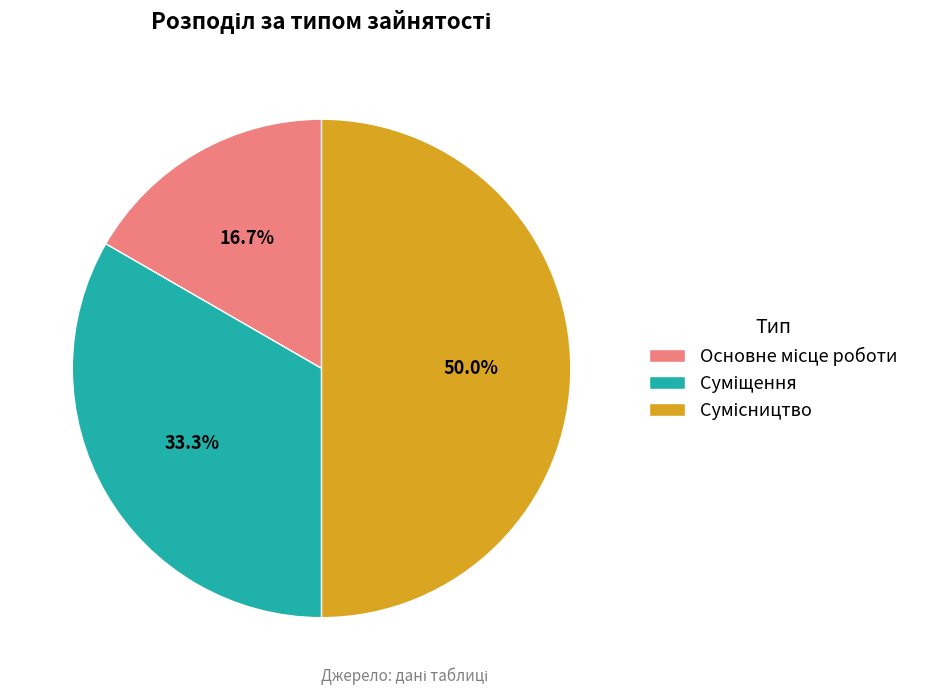

How many slices are in this pie chart?

3